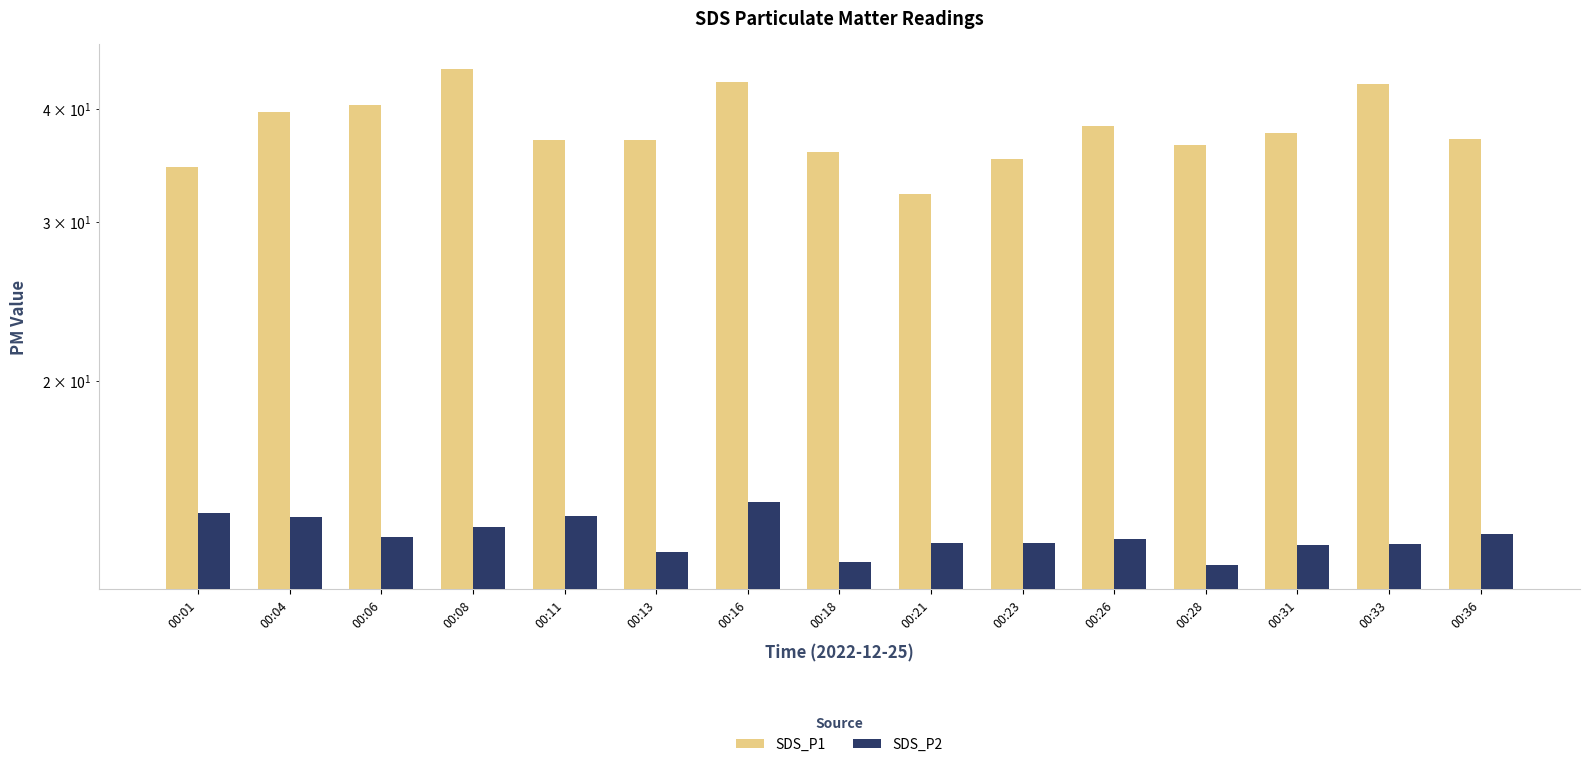

Which category has the lowest value across all series?

00:28